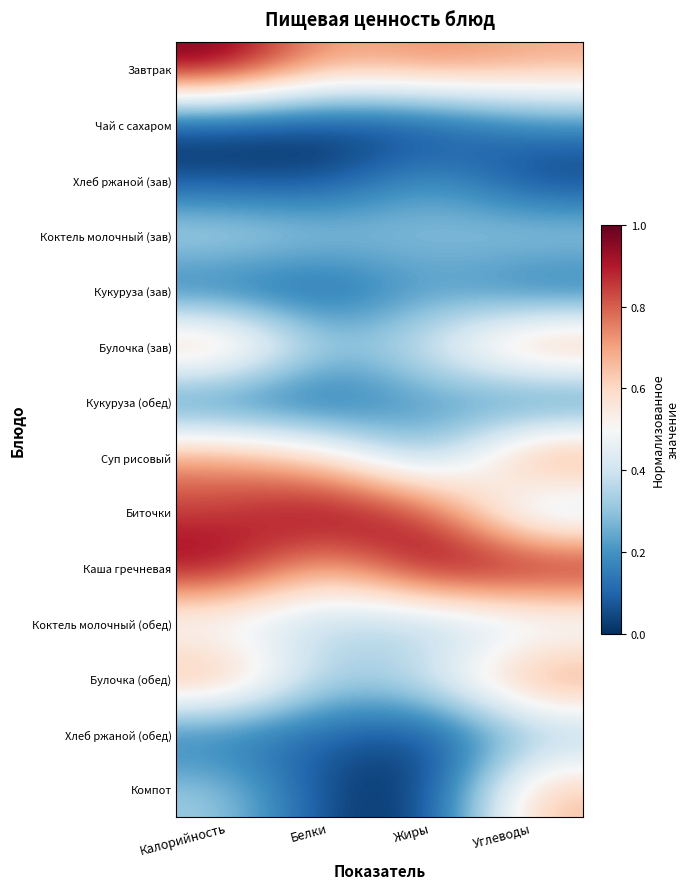

How many data points does each series have?

4